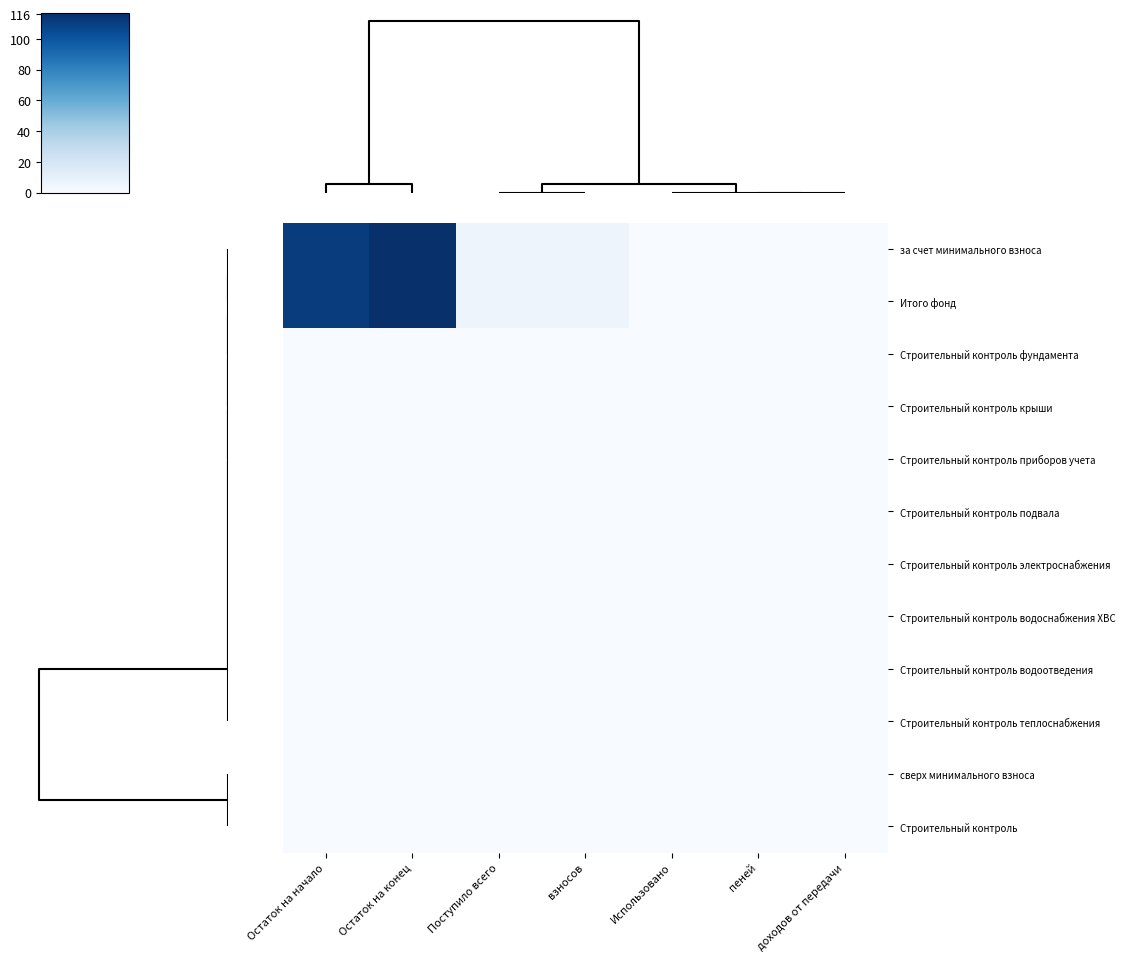

What is the greatest value displayed?

117.0